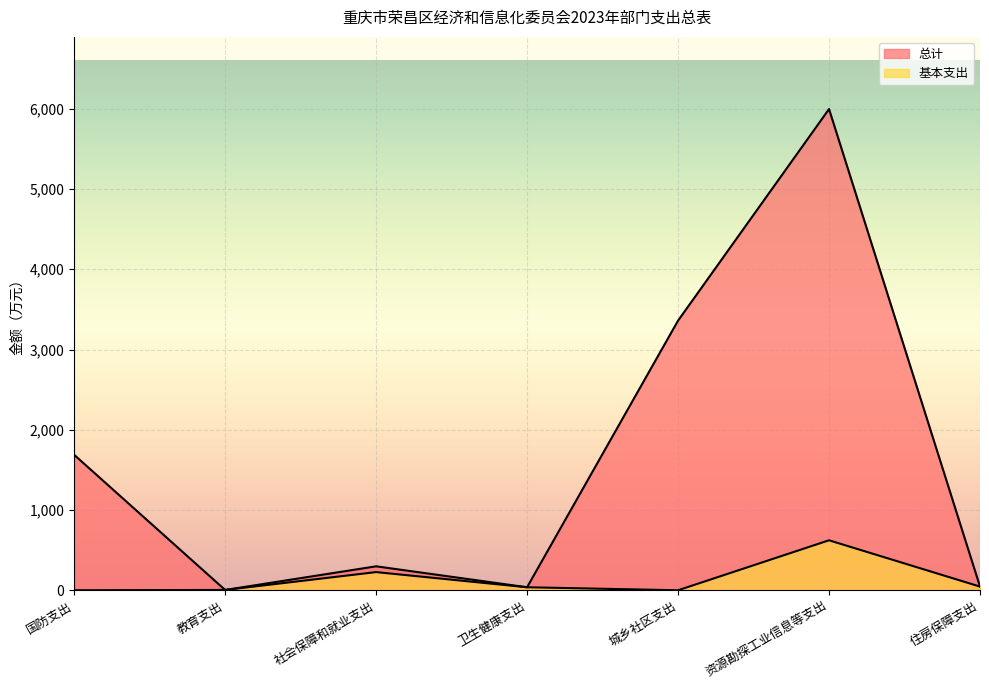

What is the sum of all 总计 values?

11430.1